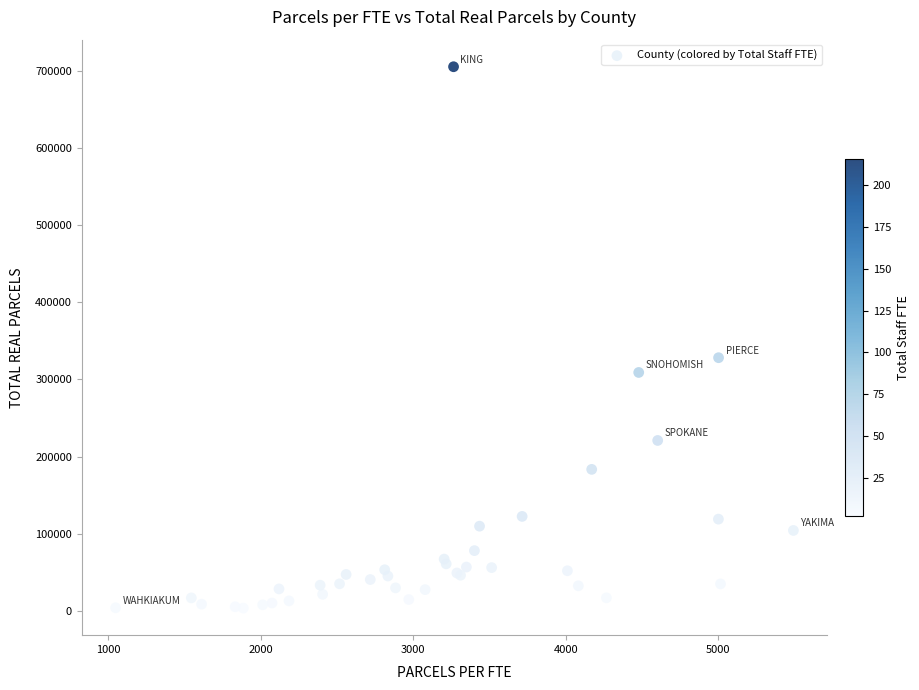

What Y value in the scatter plot is closest to 354469?

328192